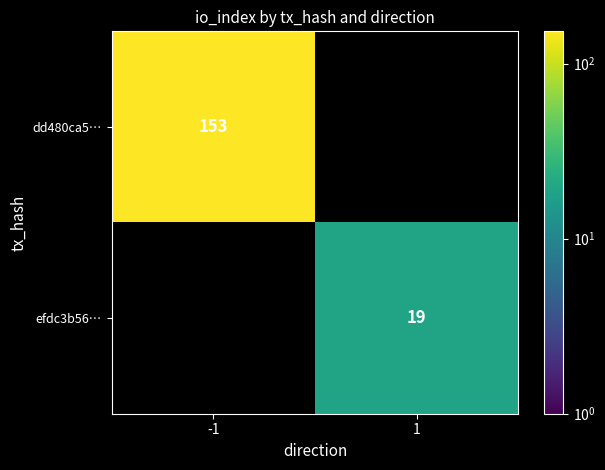

At which category is the sum across all series the highest?

-1